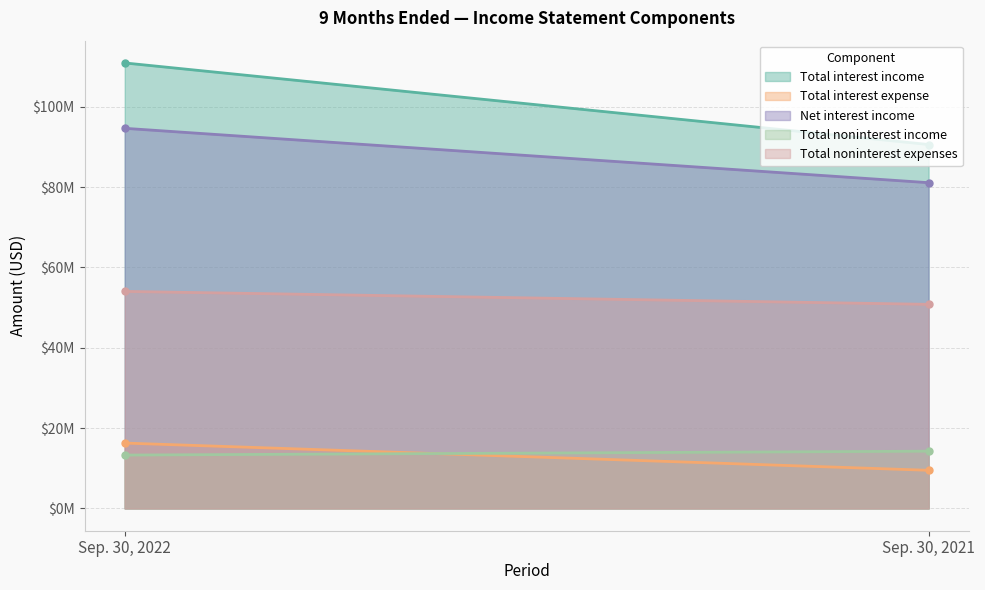

What is the total value across all series at Sep. 30, 2022?

289132000